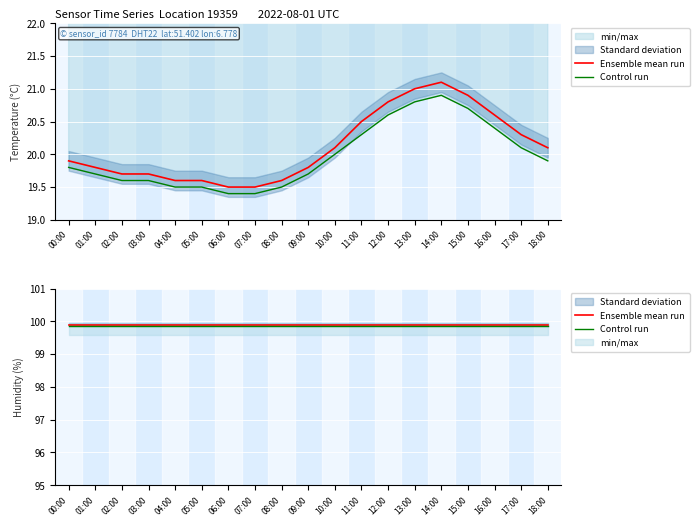

What position from the left is 14:00?

15